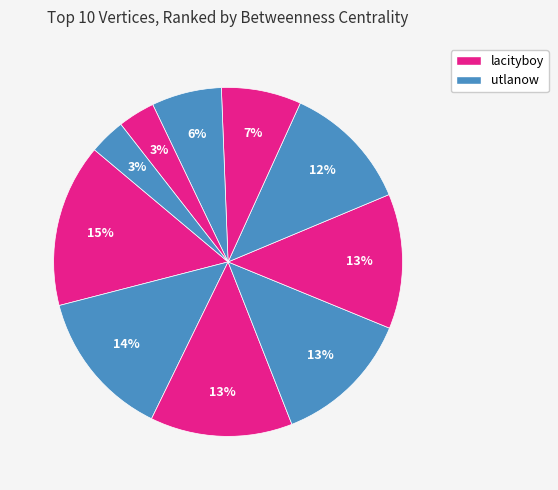

How many segments does this pie chart have?

10